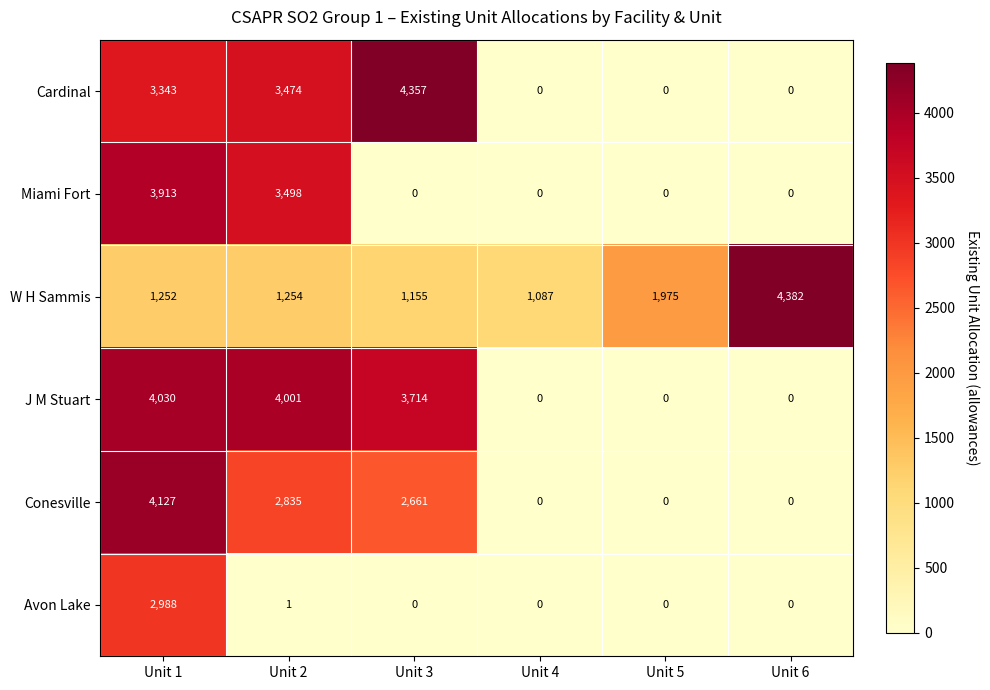

Is it true that J M Stuart equals 899 at Unit 2?

False